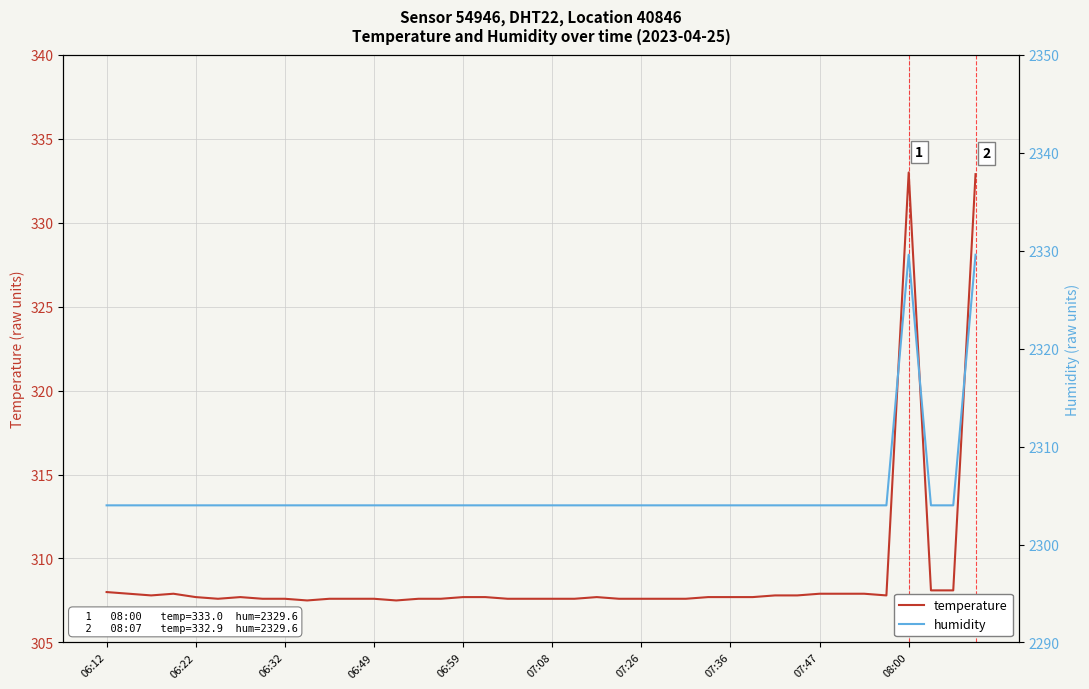

The value of temperature at 10 is 448.2. True or false?

False